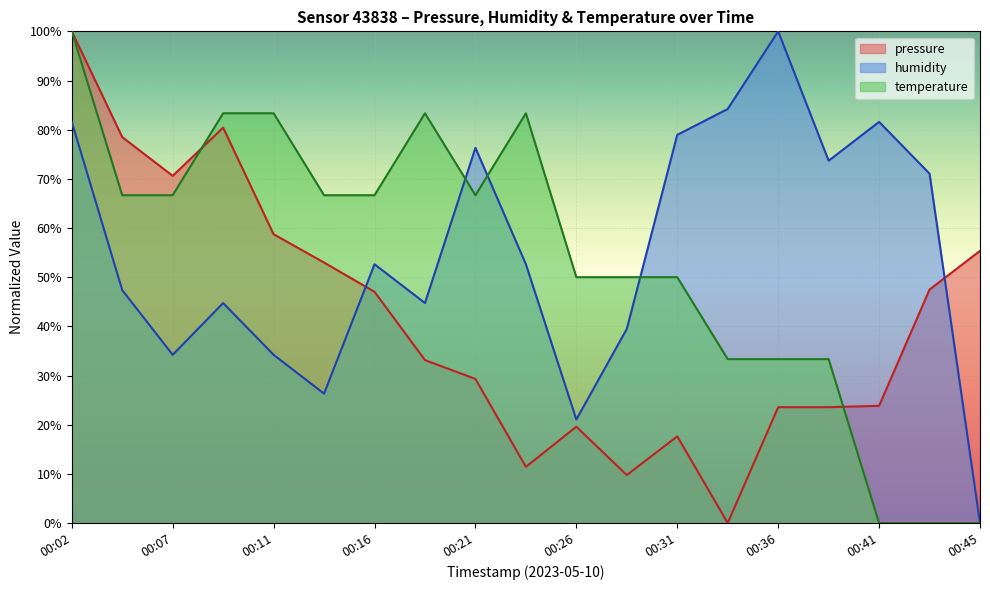

At which category does the chart reach its peak across all series?

00:02